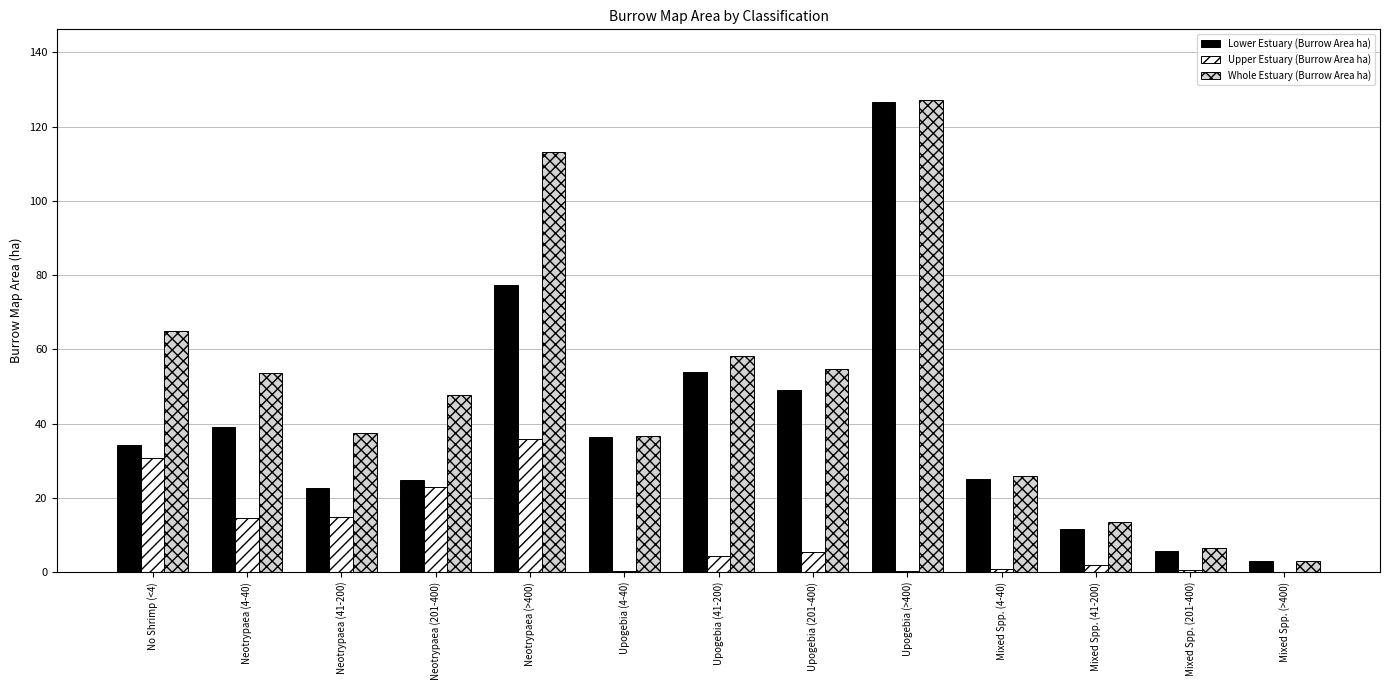

What is the sum of all Whole Estuary (Burrow Area ha) values?

642.3